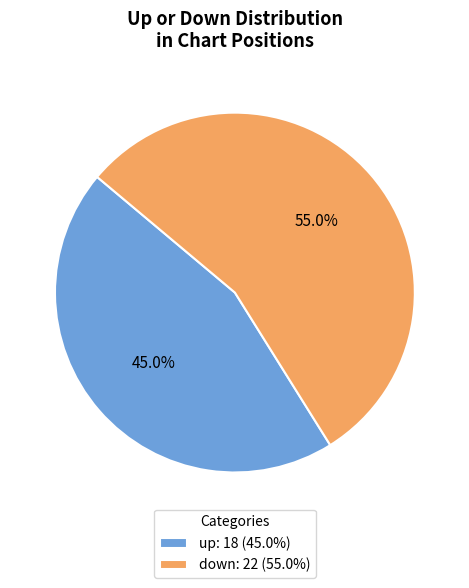

Is it true that down is 36% of the pie?

False